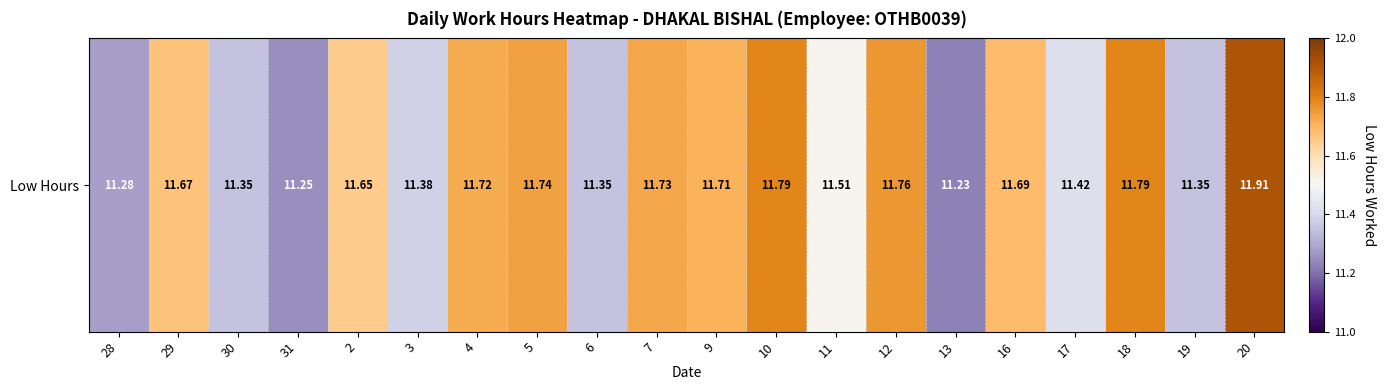

Reading left to right, what are all the values shown in this chart?

28=11.3	29=11.7	30=11.3	31=11.2	2=11.7	3=11.4	4=11.7	5=11.7	6=11.3	7=11.7	9=11.7	10=11.8	11=11.5	12=11.8	13=11.2	16=11.7	17=11.4	18=11.8	19=11.3	20=11.9